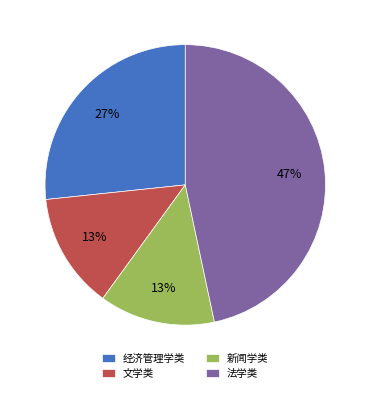

Is it true that 文学类 is 4% of the pie?

False